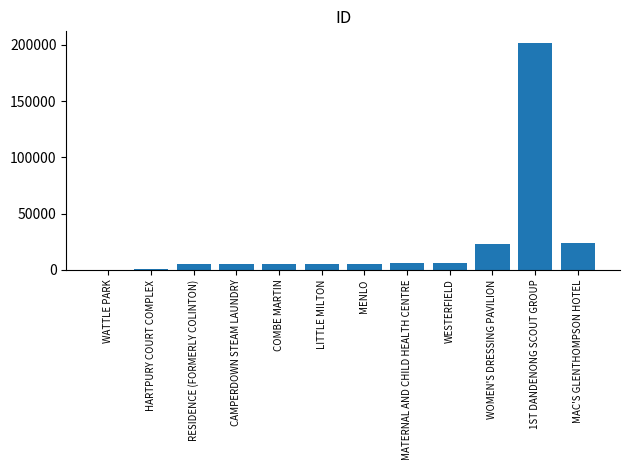

What is the sum of the values at CAMPERDOWN STEAM LAUNDRY and COMBE MARTIN?

10662